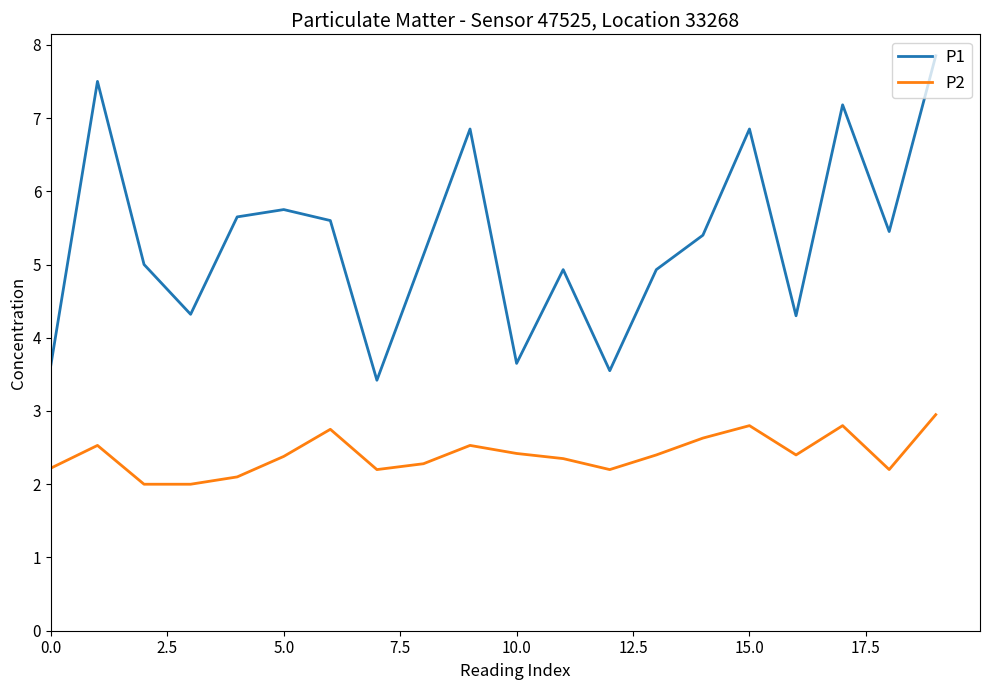

True or false: P1 and P2 intersect in this chart.

False